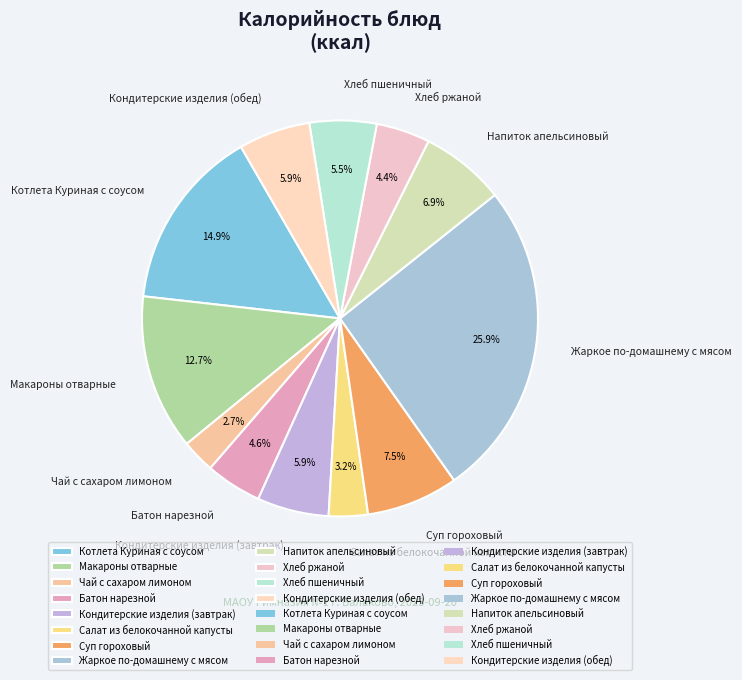

How many slices are in this pie chart?

12